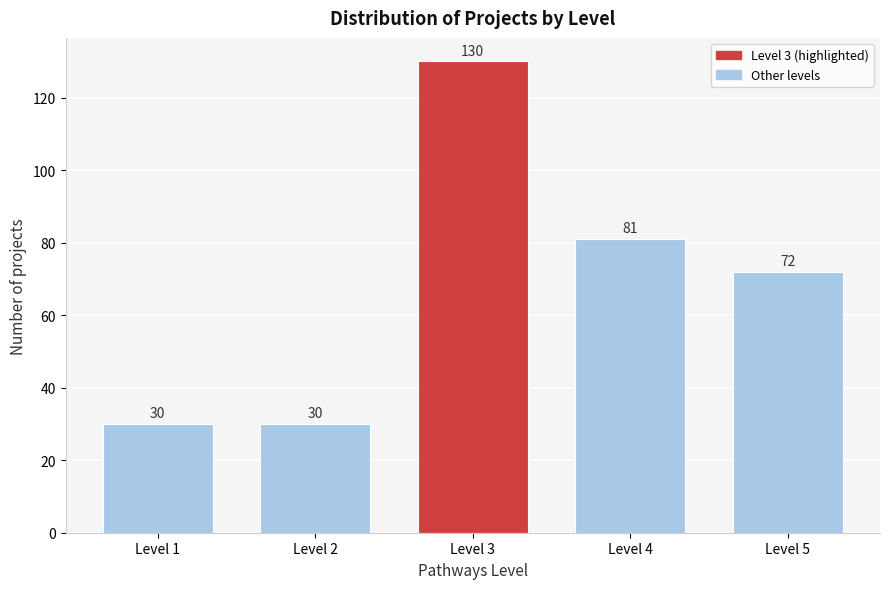

Reading left to right, extract all data points from this chart.

Level 1=30	Level 2=30	Level 3=130	Level 4=81	Level 5=72